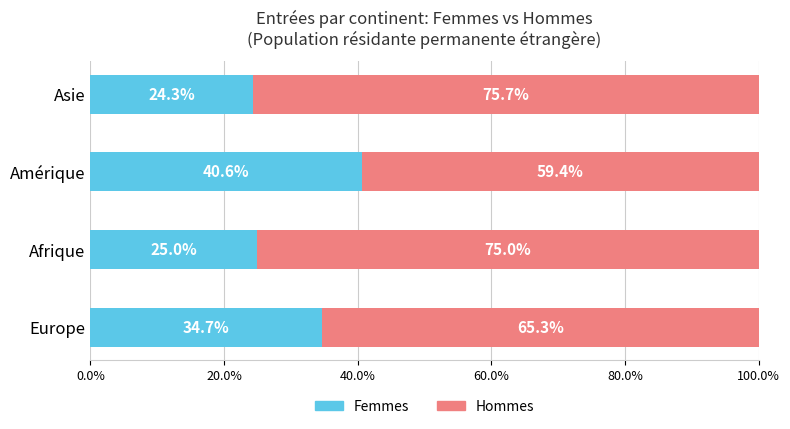

True or false: Femmes has a value of 15.8 at Amérique.

False